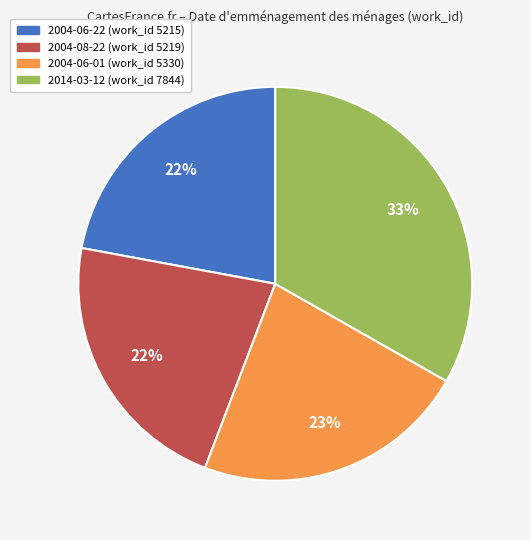

To the nearest percent, what is the combined percentage of 2004-06-01 and 2004-08-22?

45%